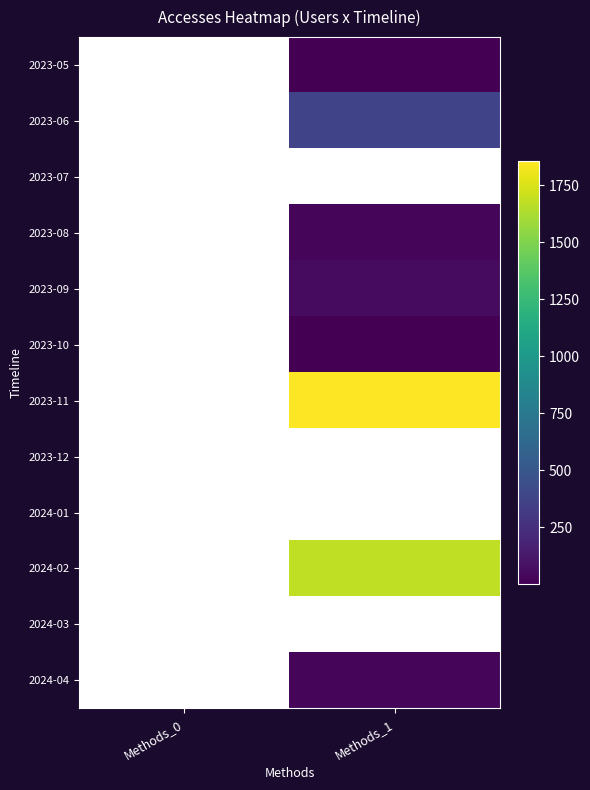

At how many categories does at least one series exceed 340?

1